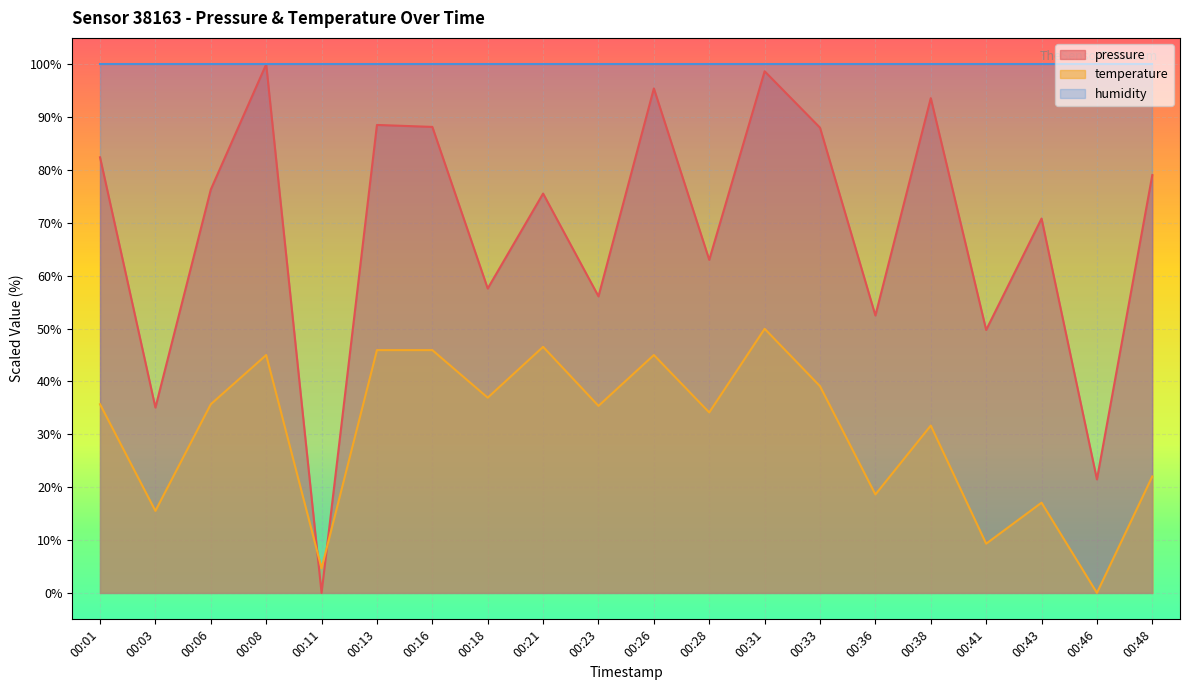

At how many categories does at least one series exceed 57?

20